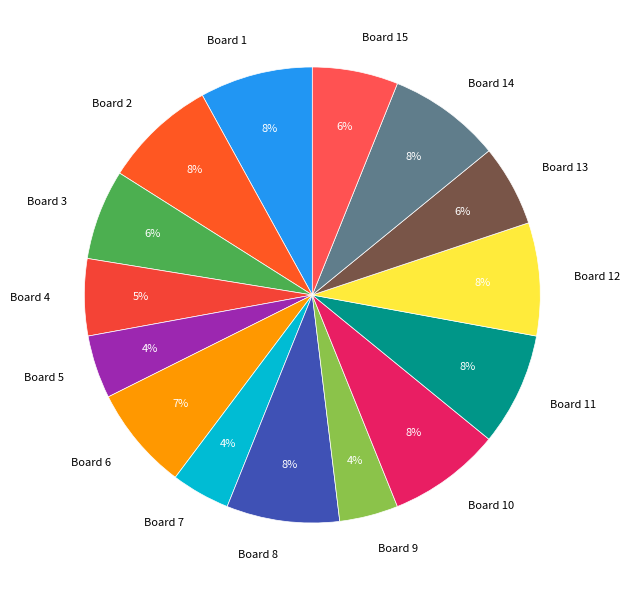

Which has a higher value, Board 9 or Board 11?

Board 11